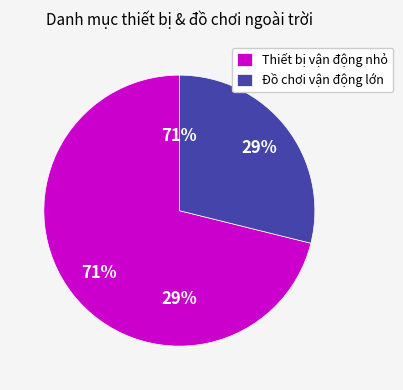

The Cổng chui slice represents 1% of the pie. True or false?

False